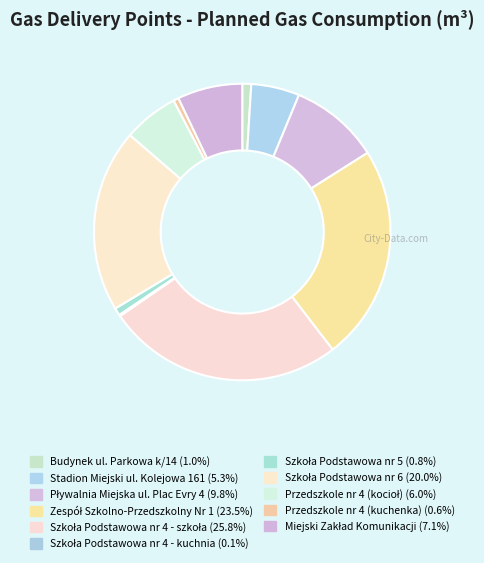

What percentage is the Miejski Zakład Komunikacji slice, to the nearest percent?

7%